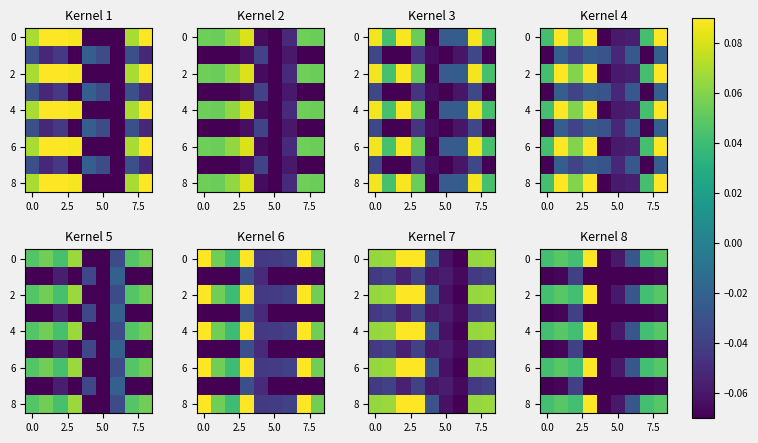

What is the minimum value shown in the chart?

-0.1